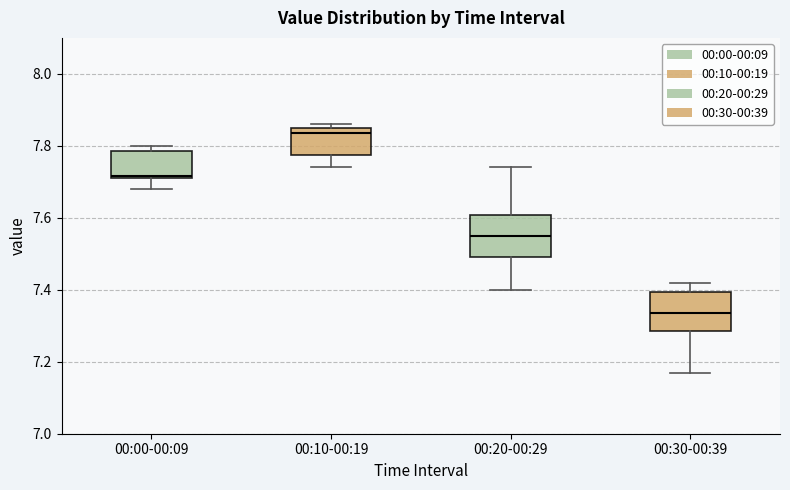

Reading left to right, transcribe this box plot: for each box, give where its median line is, the range the box spans, and where its two whiskers end, as read against the y-axis. The values are not printed on the chart, so give them approximately, as read against the axis.

00:00-00:09: median 7.72, box 7.72 to 7.78, whiskers 7.68 to 7.80
00:10-00:19: median 7.84, box 7.78 to 7.86, whiskers 7.74 to 7.86 (just above the box's upper edge)
00:20-00:29: median 7.56, box 7.50 to 7.60, whiskers 7.40 to 7.74
00:30-00:39: median 7.34, box 7.28 to 7.40, whiskers 7.18 to 7.42